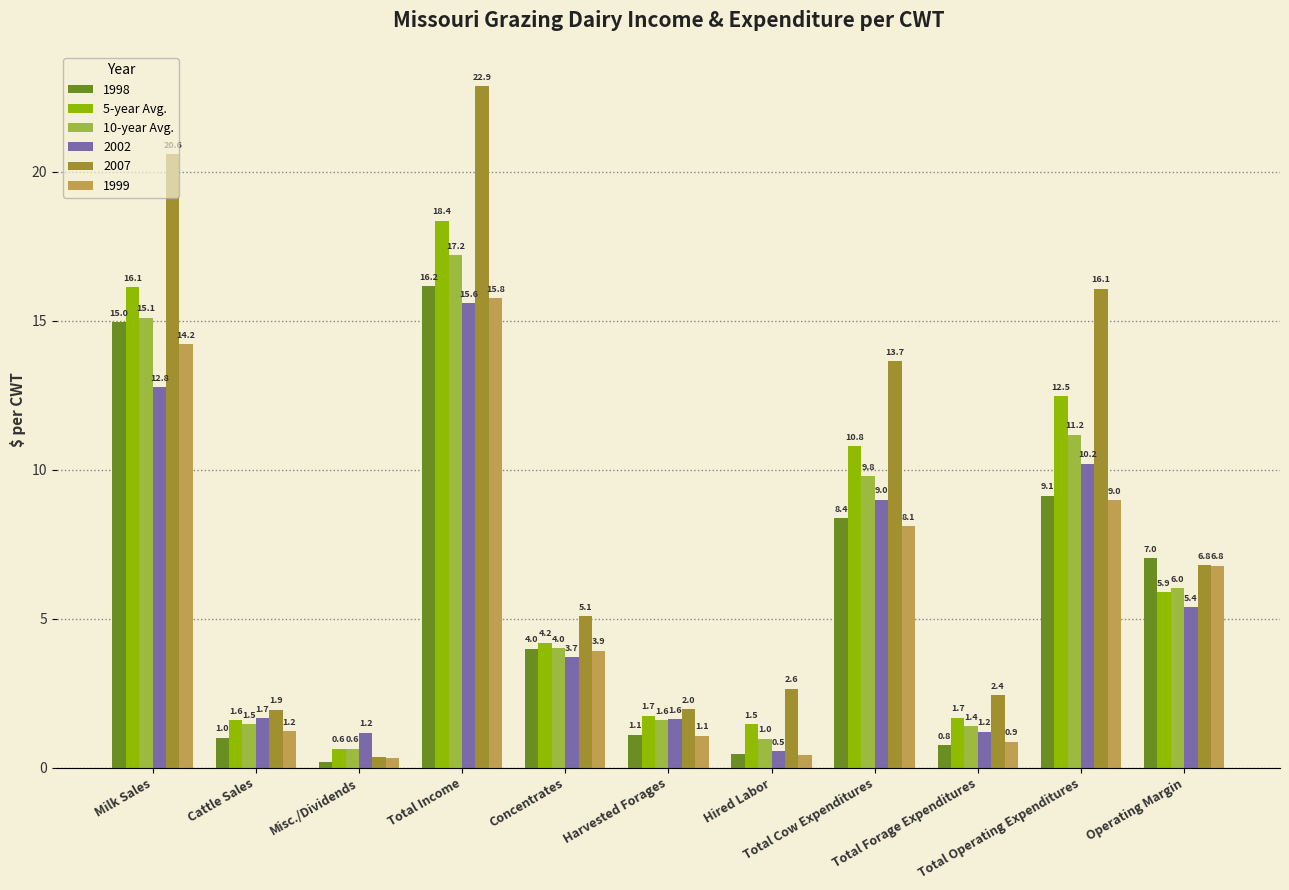

What is the label of the 5th bar from the left?

Concentrates